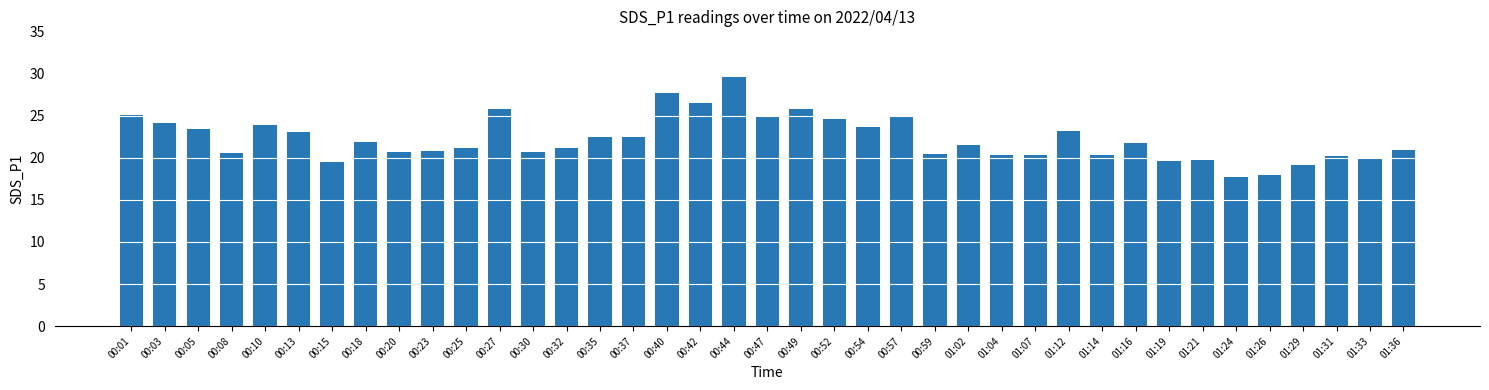

What position from the right is 00:44?

21